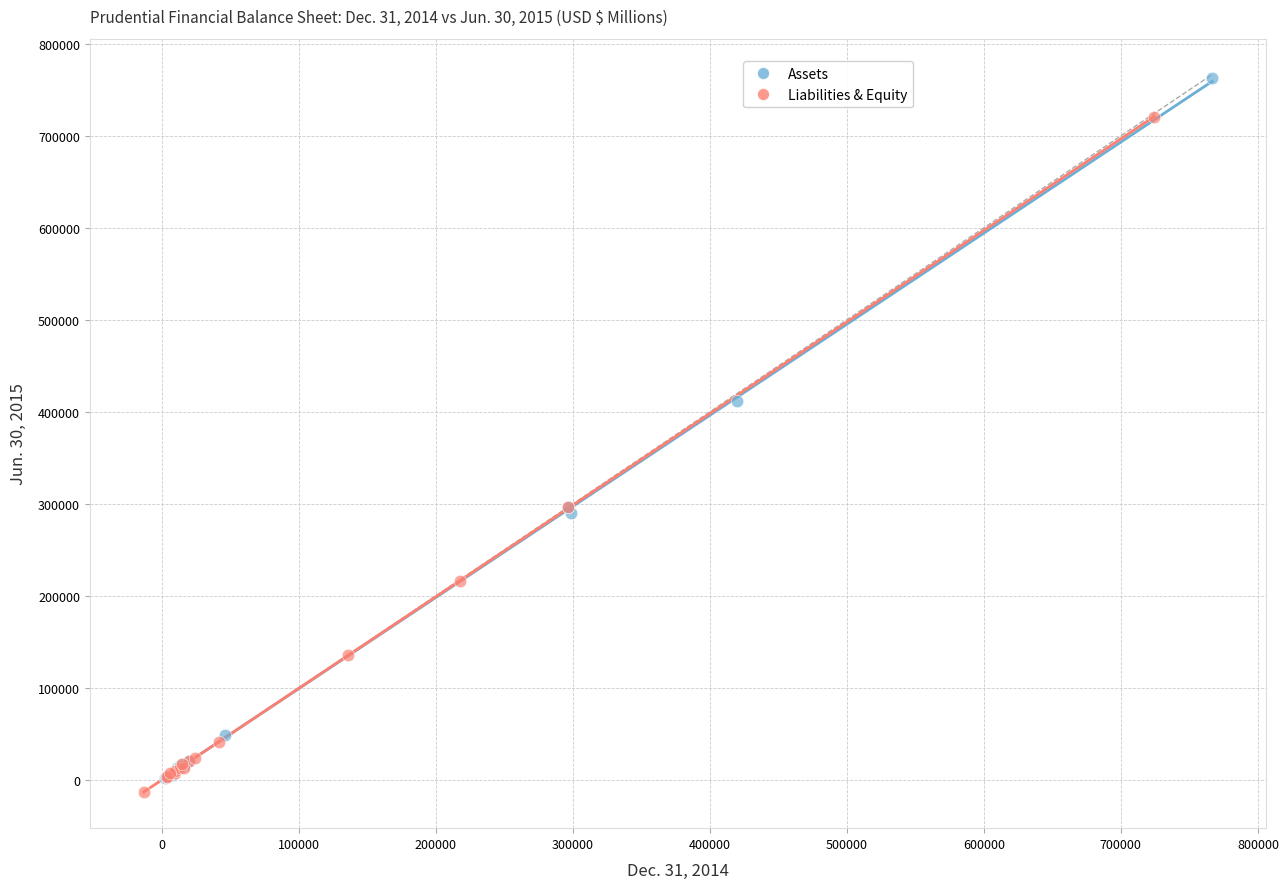

Which series contains the highest Y value?

Assets